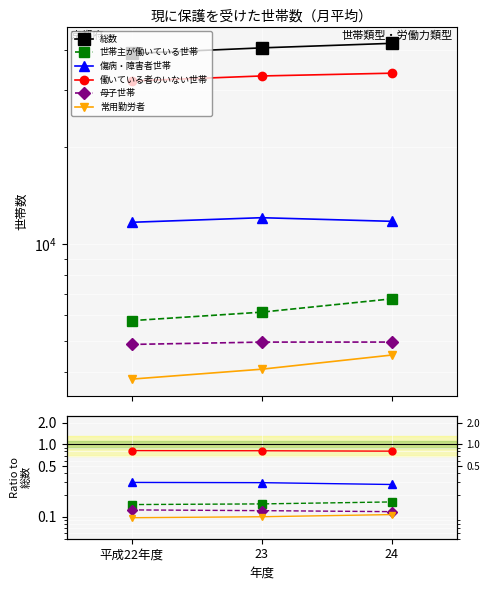

Read the 世帯主が働いている世帯 value at 23.

0.2